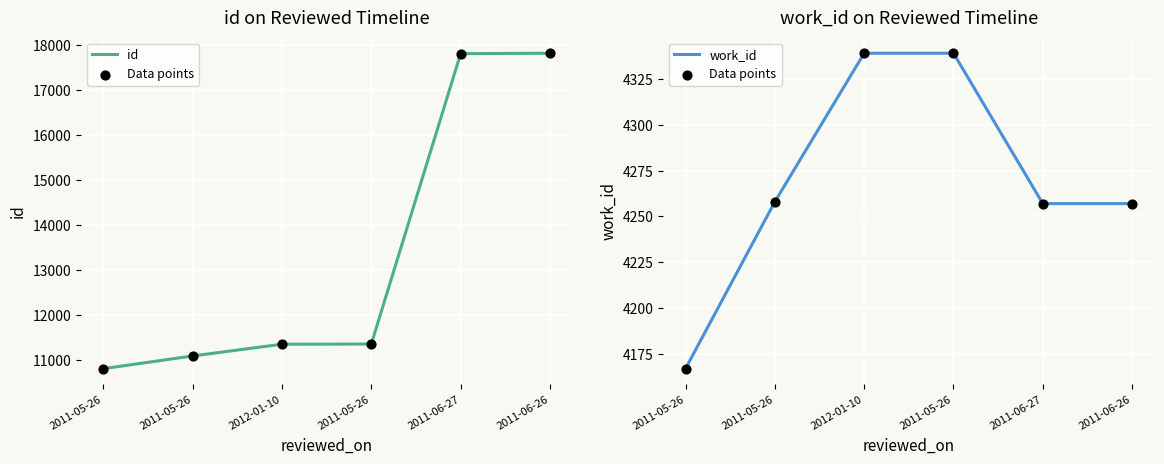

Which series reaches the maximum Y coordinate?

id